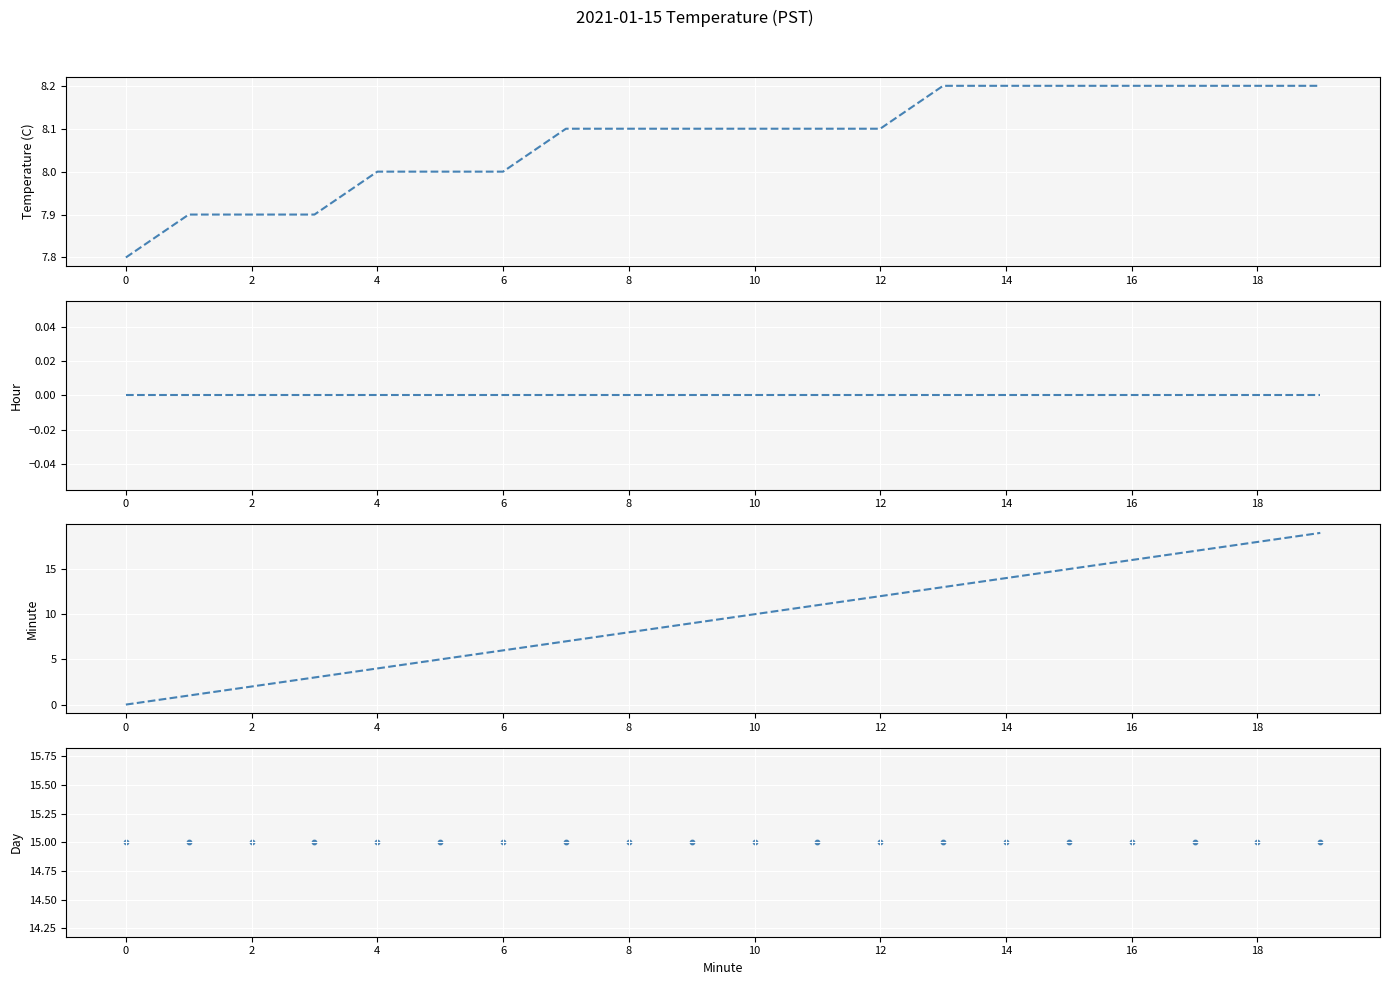

Which series contains the highest Y value?

Minute